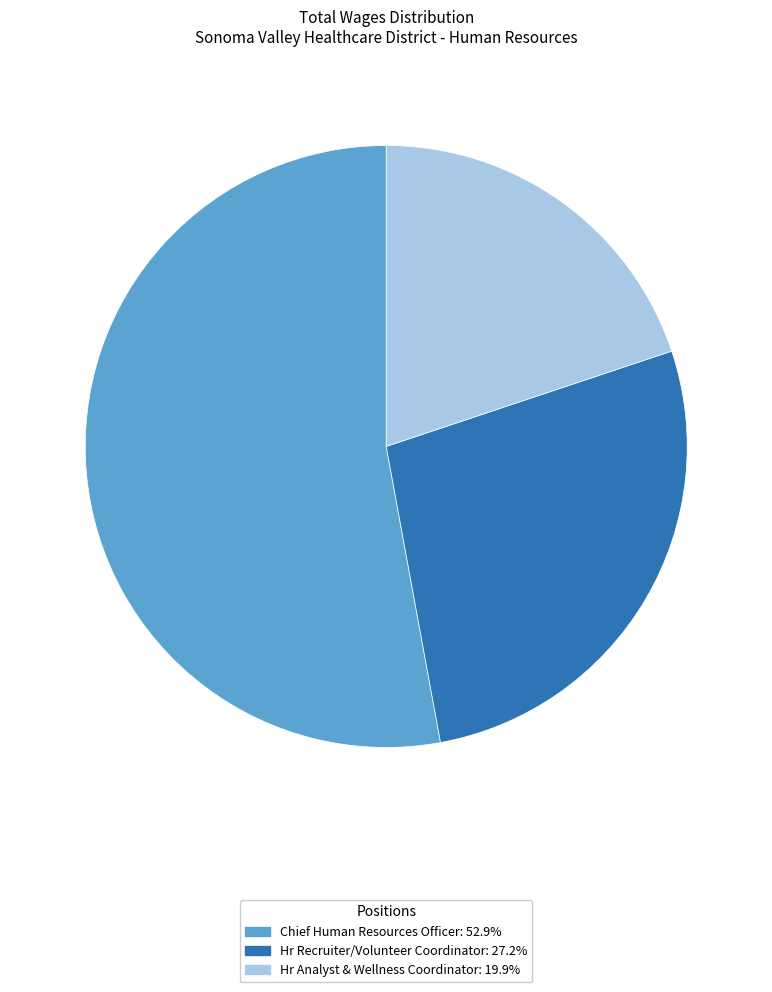

Do Hr Analyst & Wellness Coordinator and Hr Recruiter/Volunteer Coordinator together represent more than half of the pie?

No